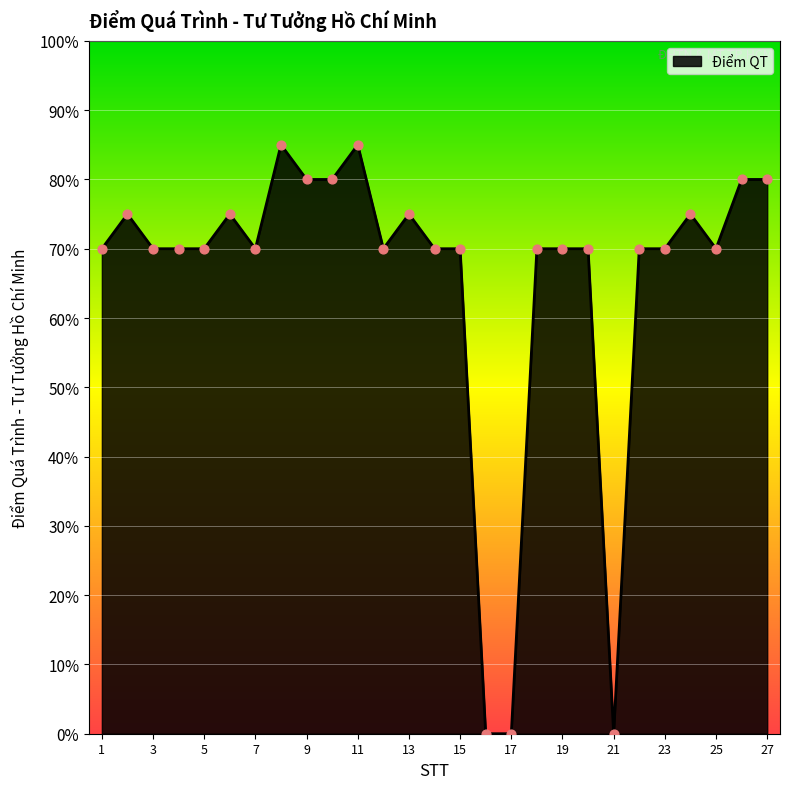

Does the chart have visible grid lines?

Yes